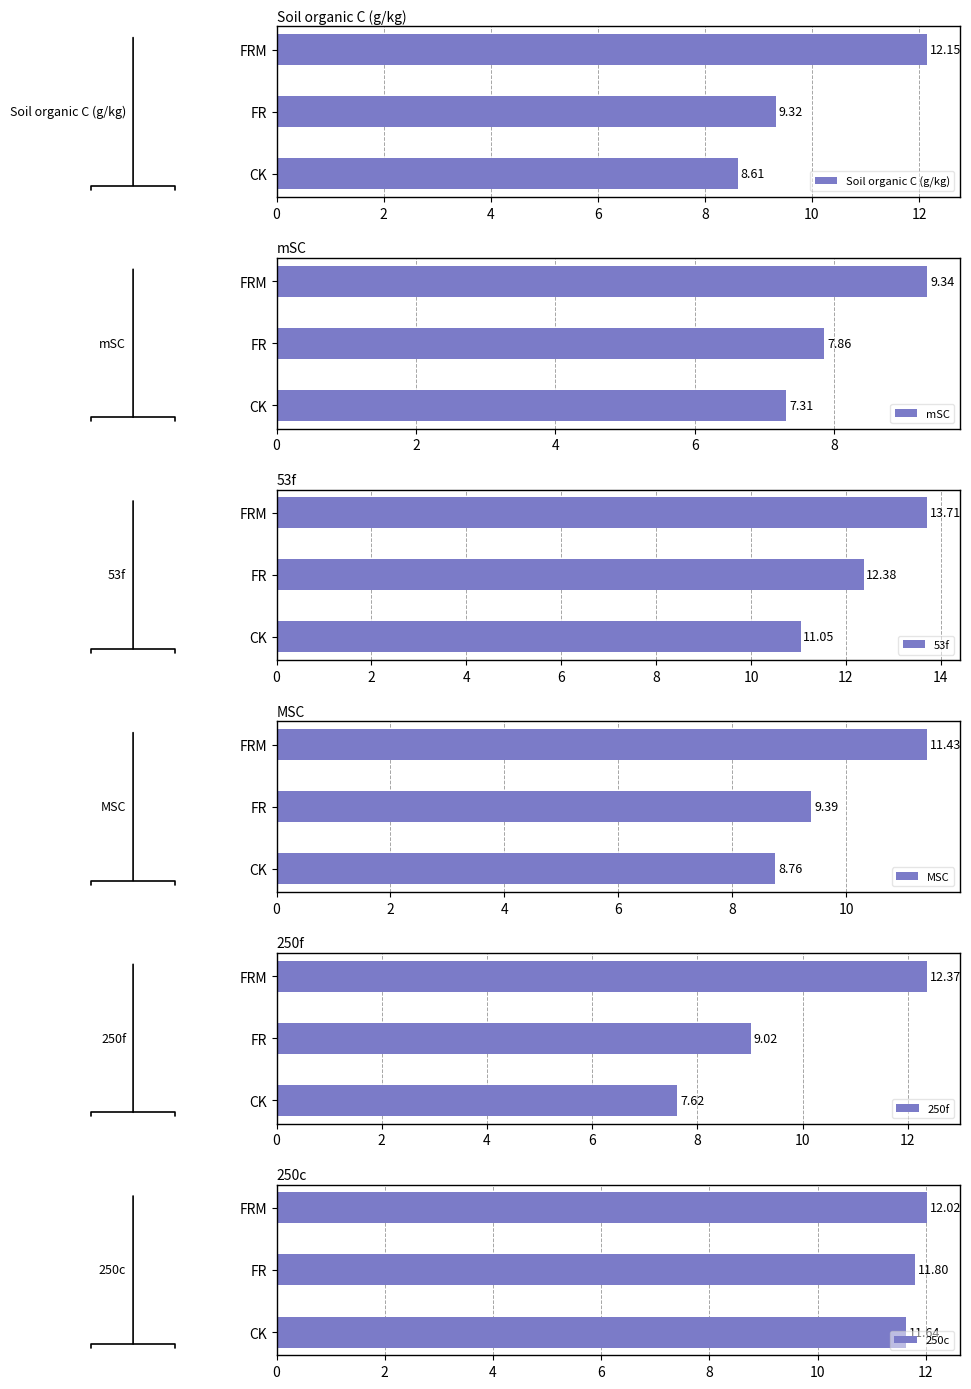

How many data points in Soil organic C (g/kg) are less than 9?

1